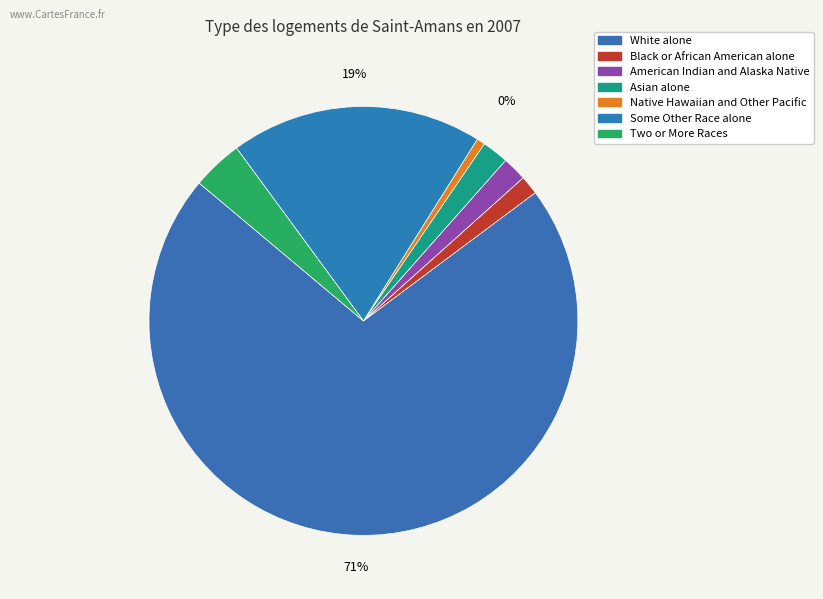

Is it true that Asian alone is 12% of the pie?

False